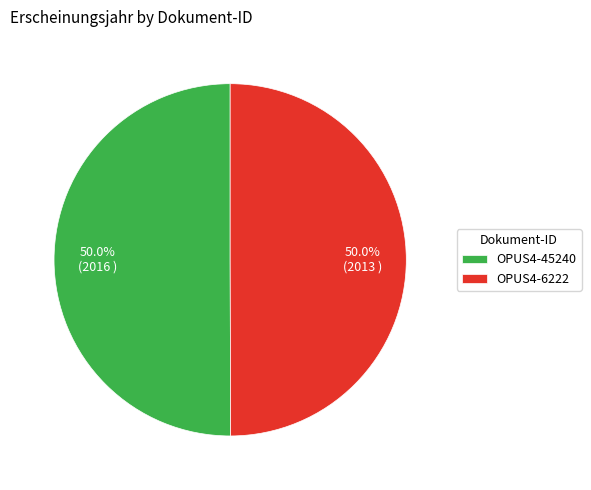

Is the sum of OPUS4-45240 and OPUS4-6222 greater than half?

Yes